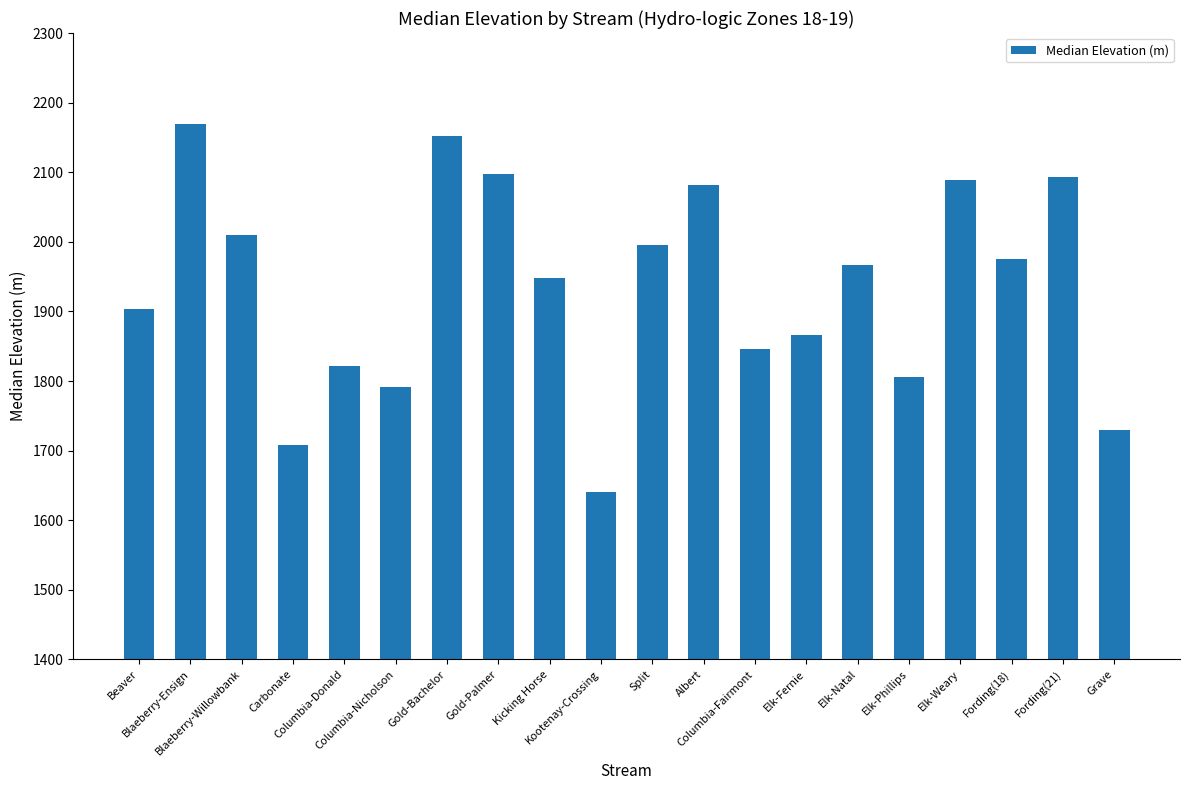

How many data points are less than 1967?

10